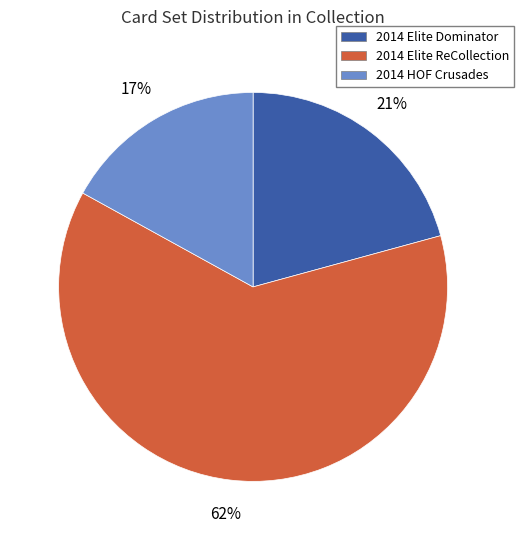

Is there a majority slice in this chart?

Yes